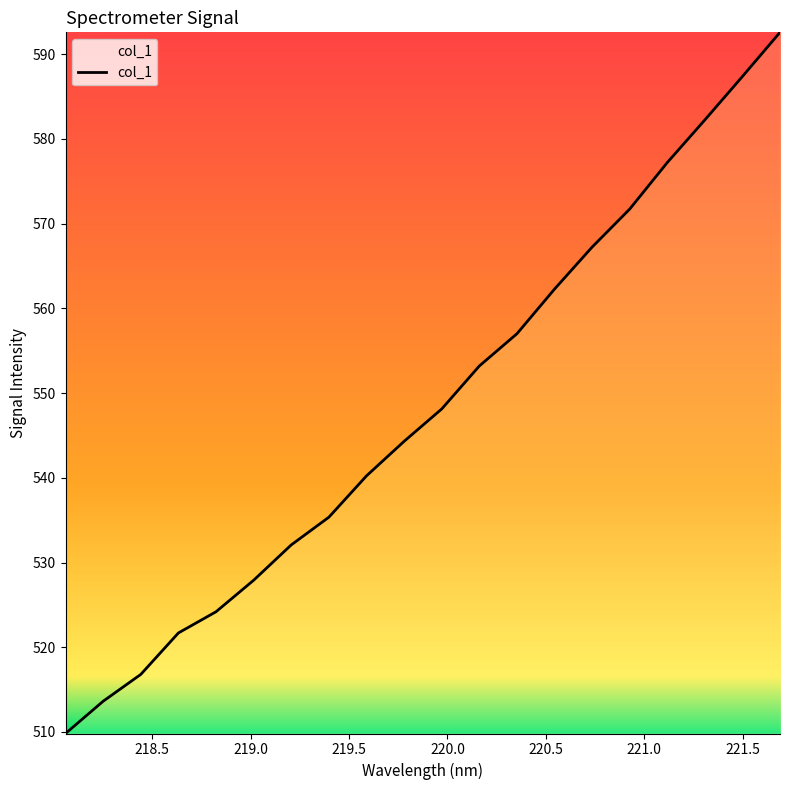

What is the greatest value displayed?

592.6